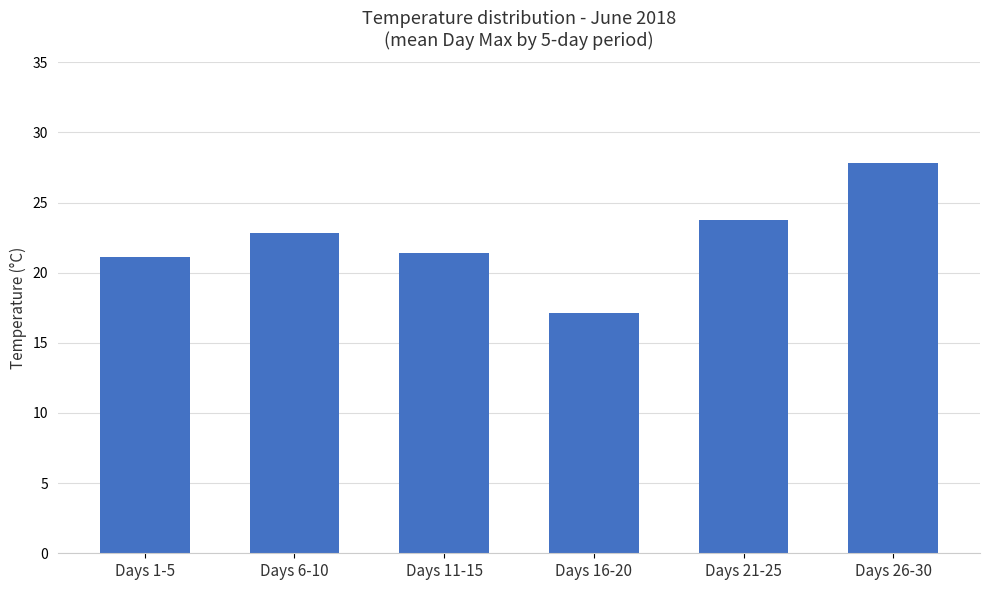

Which category has the highest value across all series?

Days 26-30